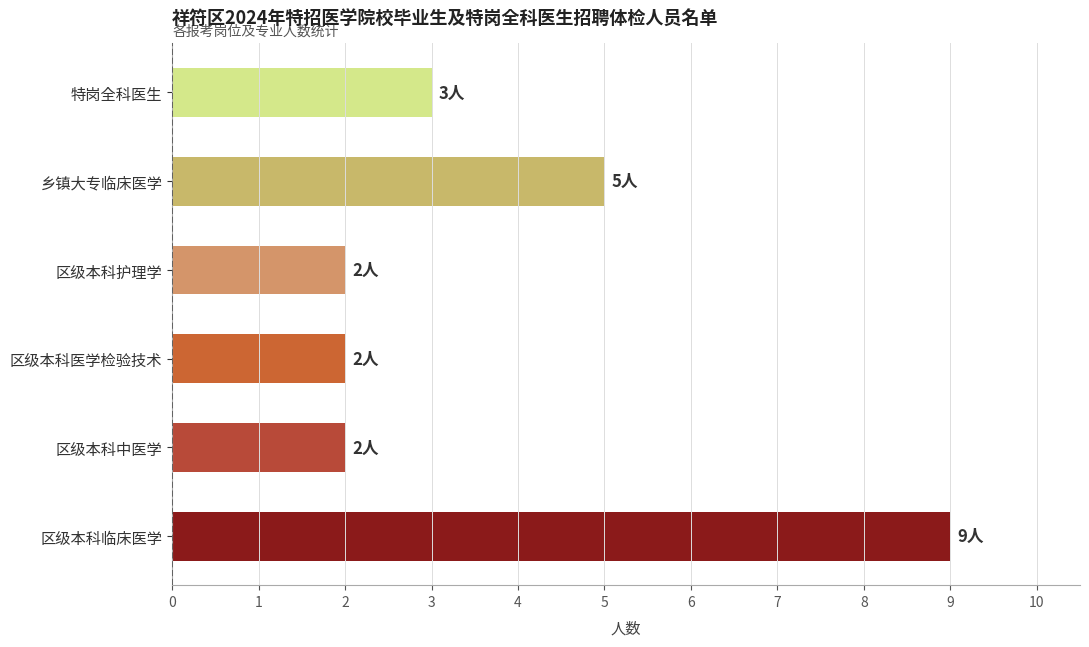

What is the minimum value shown in the chart?

2